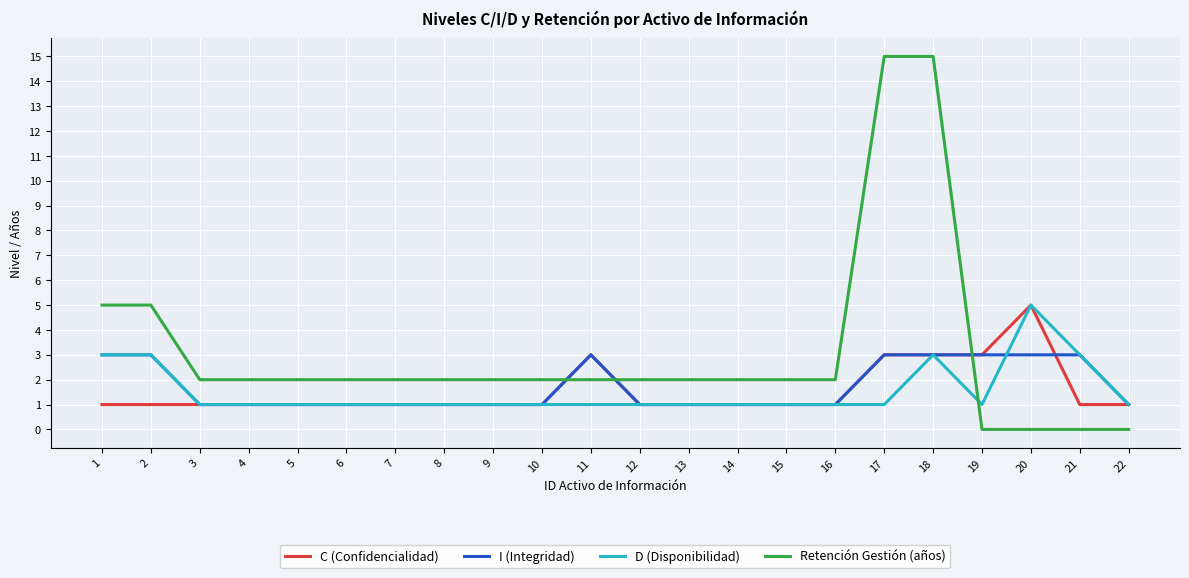

Reading right to left, extract all data points from this chart.

C (Confidencialidad): 22=1	21=1	20=5	19=3	18=3	17=3	16=1	15=1	14=1	13=1	12=1	11=3	10=1	9=1	8=1	7=1	6=1	5=1	4=1	3=1	2=1	1=1
I (Integridad): 22=1	21=3	20=3	19=3	18=3	17=3	16=1	15=1	14=1	13=1	12=1	11=3	10=1	9=1	8=1	7=1	6=1	5=1	4=1	3=1	2=3	1=3
D (Disponibilidad): 22=1	21=3	20=5	19=1	18=3	17=1	16=1	15=1	14=1	13=1	12=1	11=1	10=1	9=1	8=1	7=1	6=1	5=1	4=1	3=1	2=3	1=3
Retención Gestión (años): 22=0	21=0	20=0	19=0	18=15	17=15	16=2	15=2	14=2	13=2	12=2	11=2	10=2	9=2	8=2	7=2	6=2	5=2	4=2	3=2	2=5	1=5